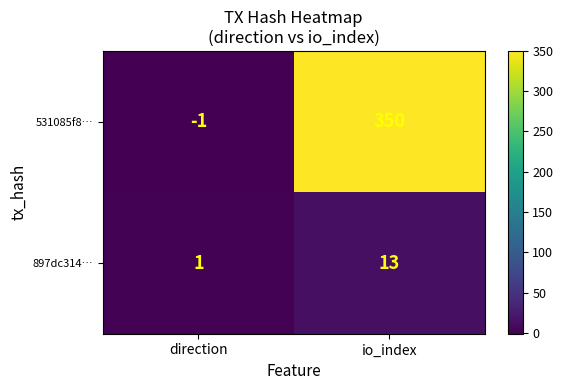

Which label corresponds to the smallest value in the chart?

direction